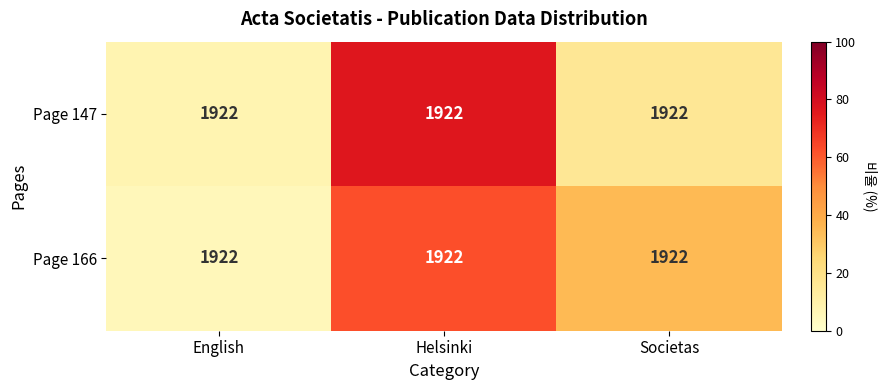

Which category has the highest value in the Page 147 series?

Helsinki